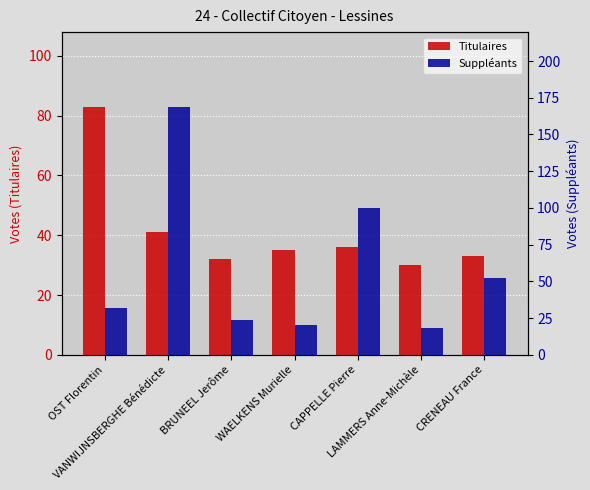

Between WAELKENS Murielle and BRUNEEL Jerôme, which is larger?

WAELKENS Murielle